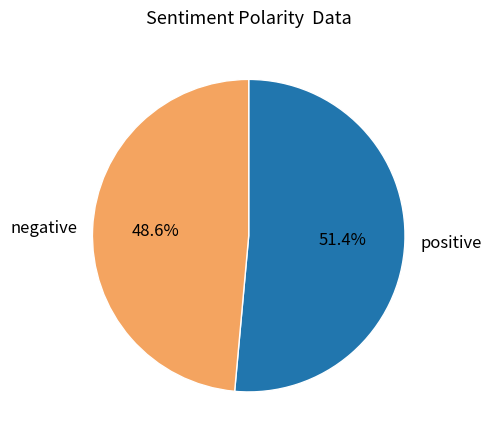

What is the ratio of the value at negative to the value at positive?

0.9